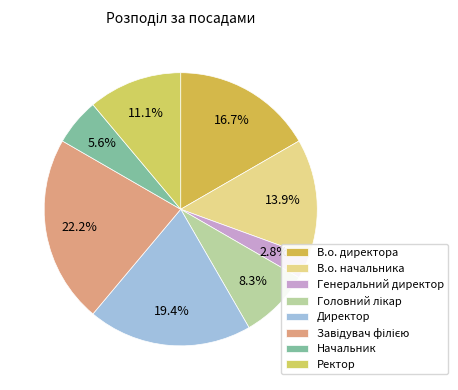

Combined, what portion of the pie is Генеральний директор and В.о. начальника?

16.7%